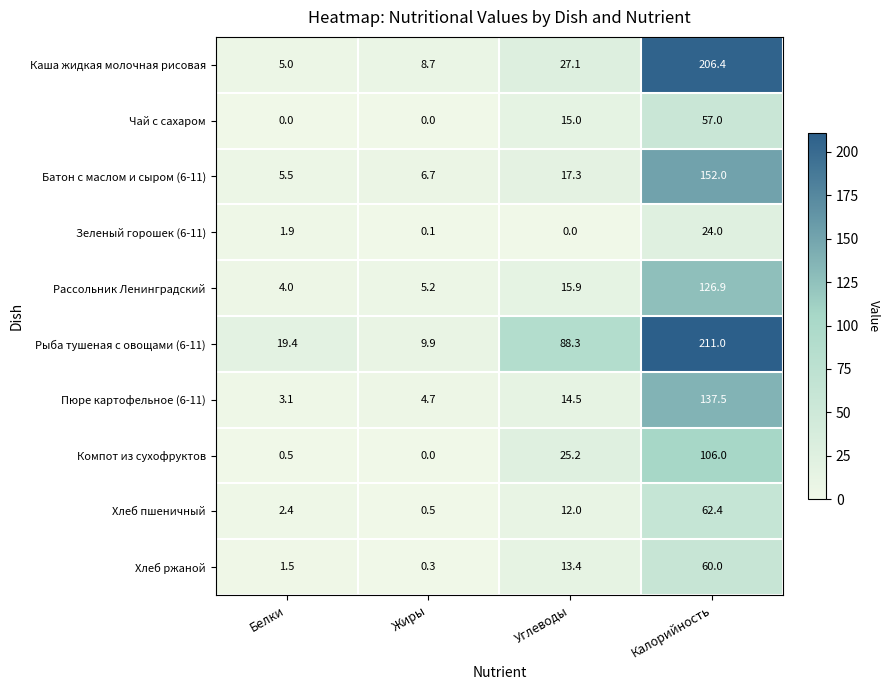

What is the average value of the Пюре картофельное (6-11) series?

40.0